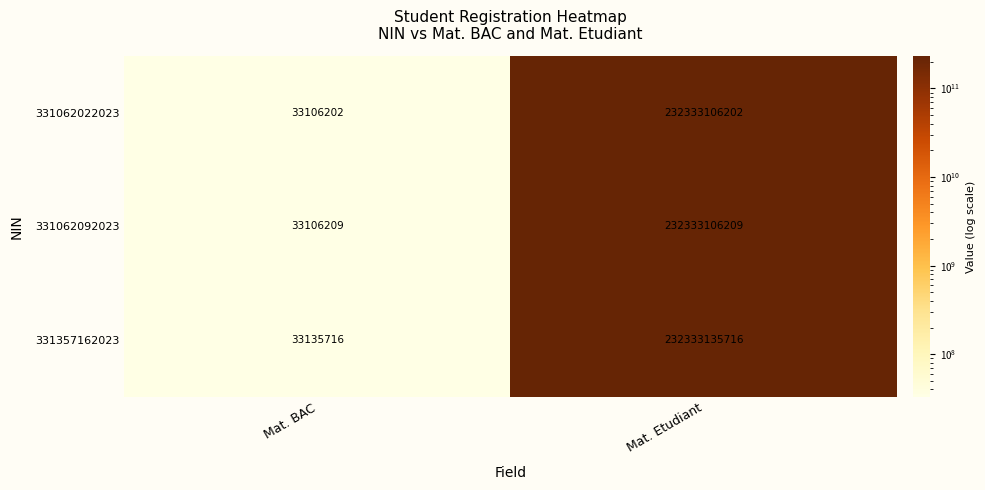

What is the difference between the highest and lowest values at Mat. Etudiant?

29514